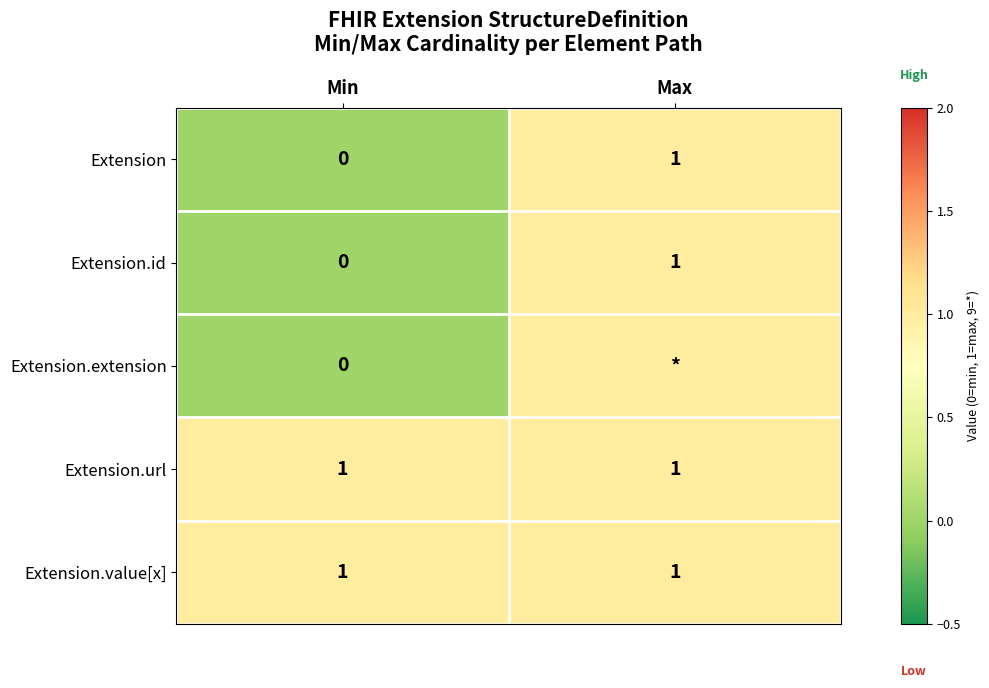

At which category is the sum across all series the highest?

Max